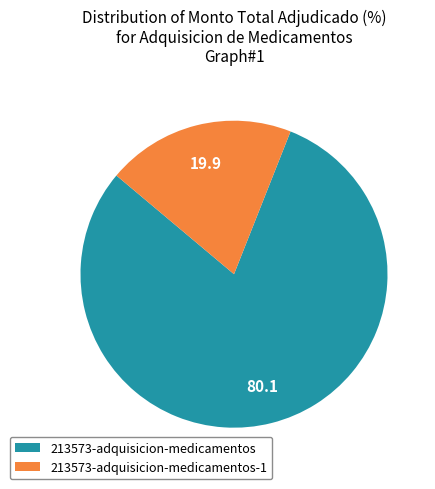

Which slice is the largest?

213573-adquisicion-medicamentos